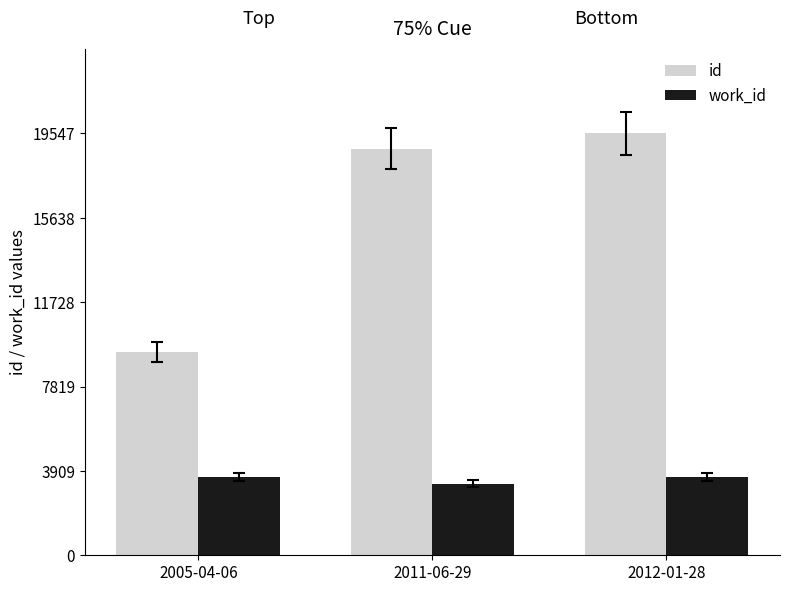

Which series has the widest spread of values?

id